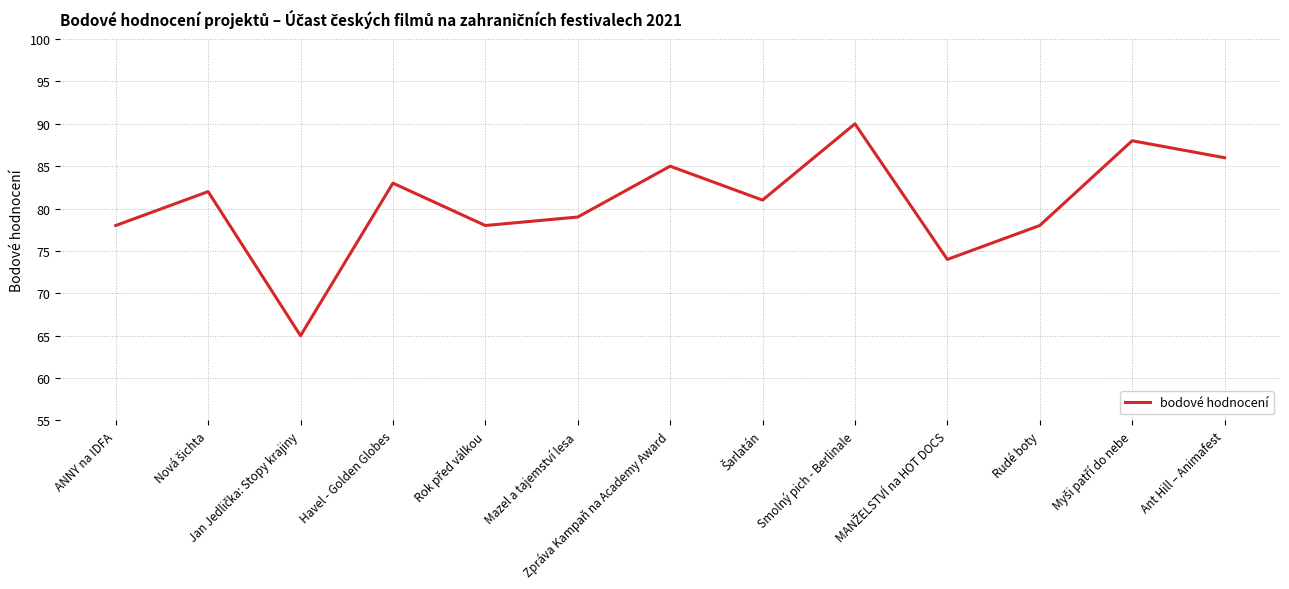

What value does the data have at Ant Hill – Animafest, to the nearest 5?

85